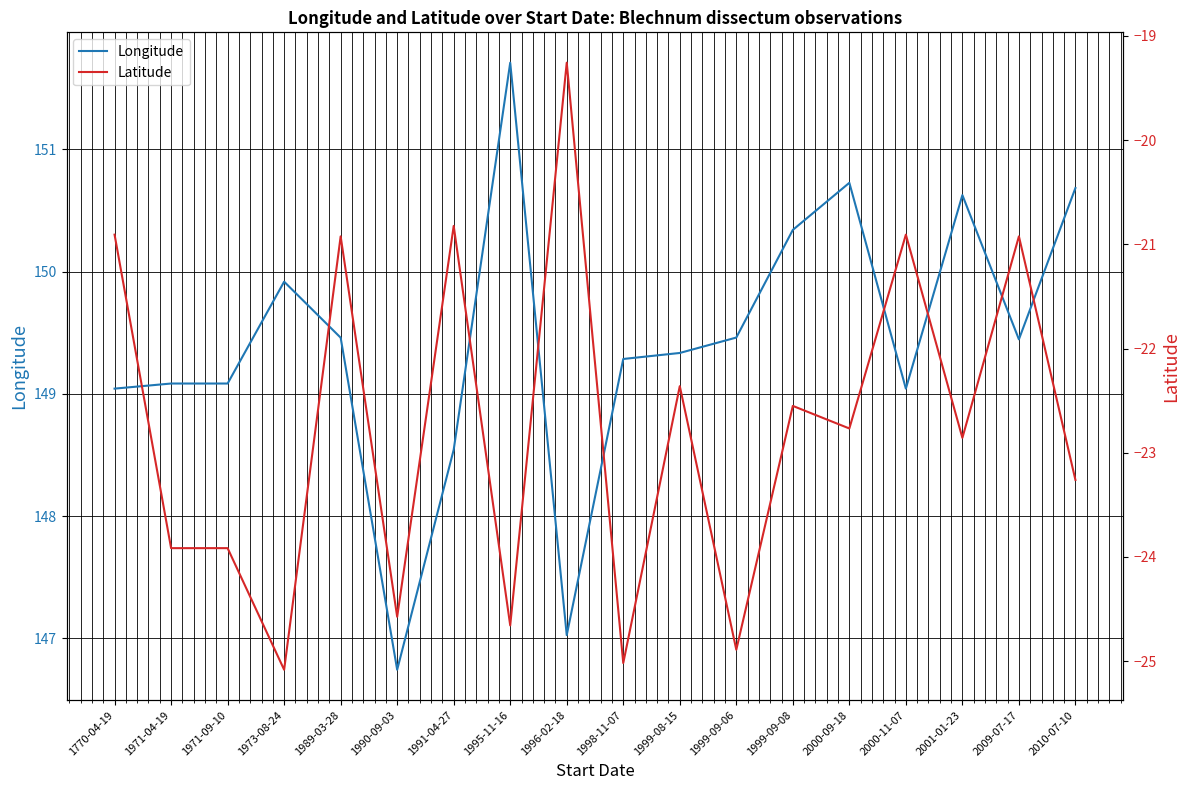

At which label does Longitude reach its peak?

1995-11-16